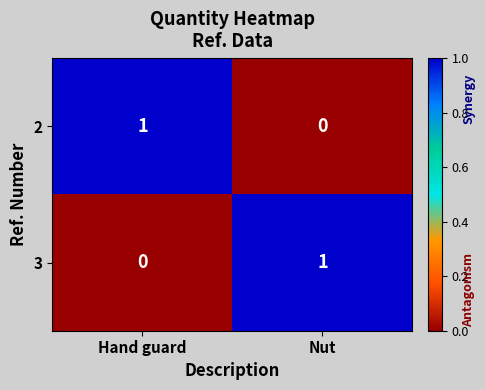

At Hand guard, list the series in order from largest to smallest.

2, 3